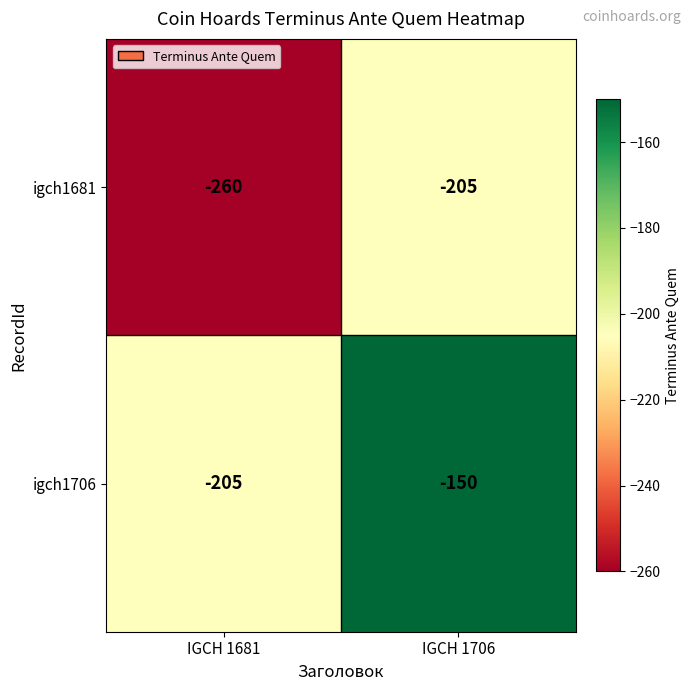

List the series in order of their peak value, lowest first.

igch1681, igch1706